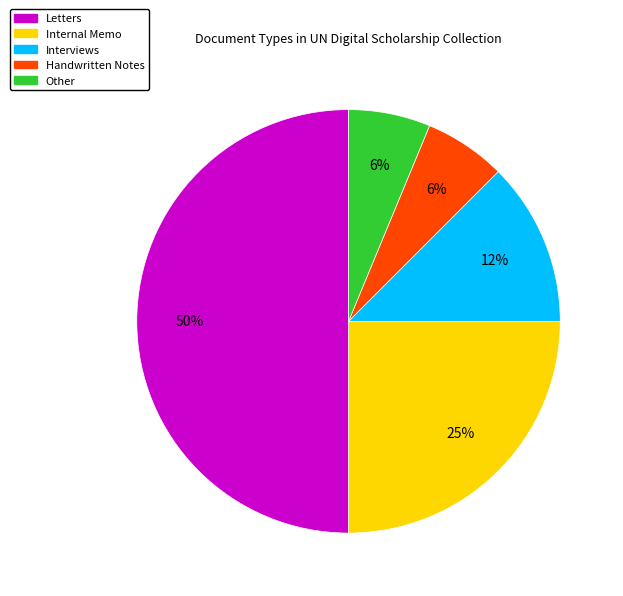

To the nearest percent, what is the average slice percentage?

20%